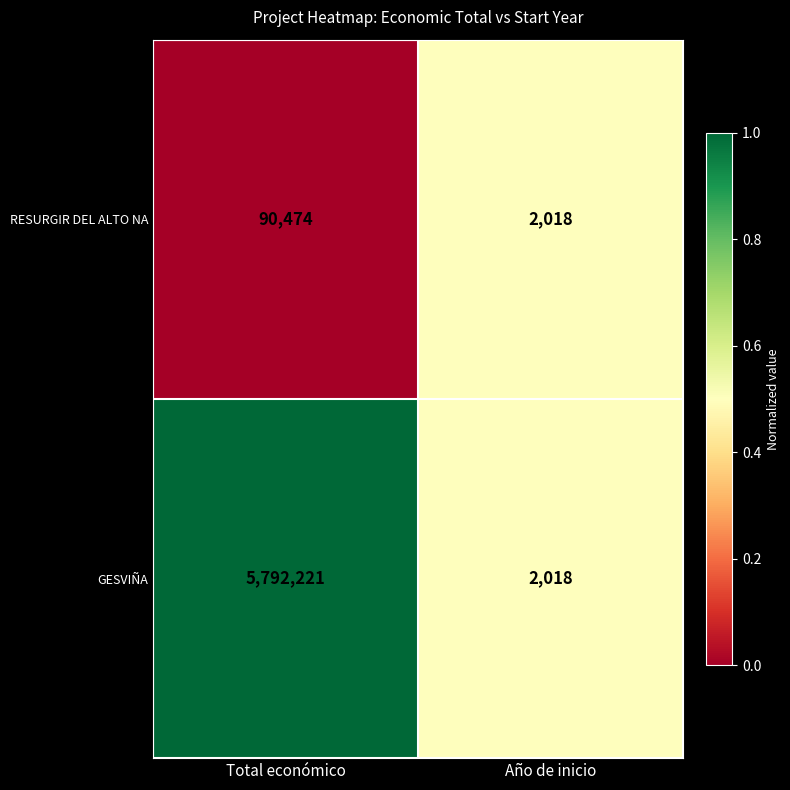

True or false: GESVIÑA has a value of 9464034 at Total económico.

False